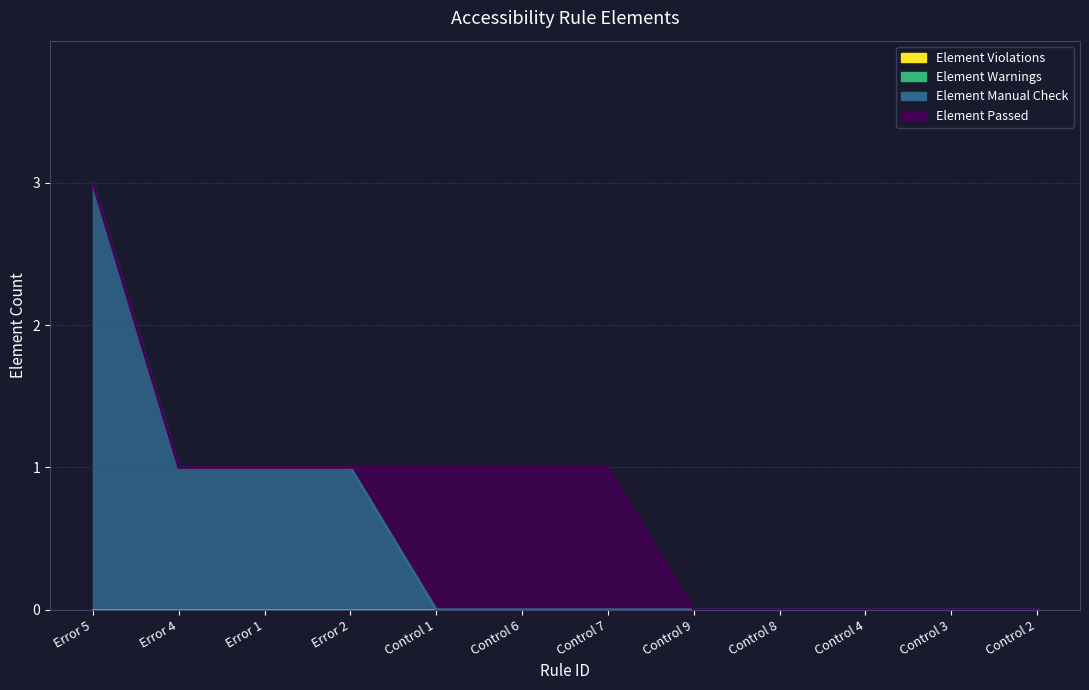

Which series has the largest total across all categories?

Element Manual Check